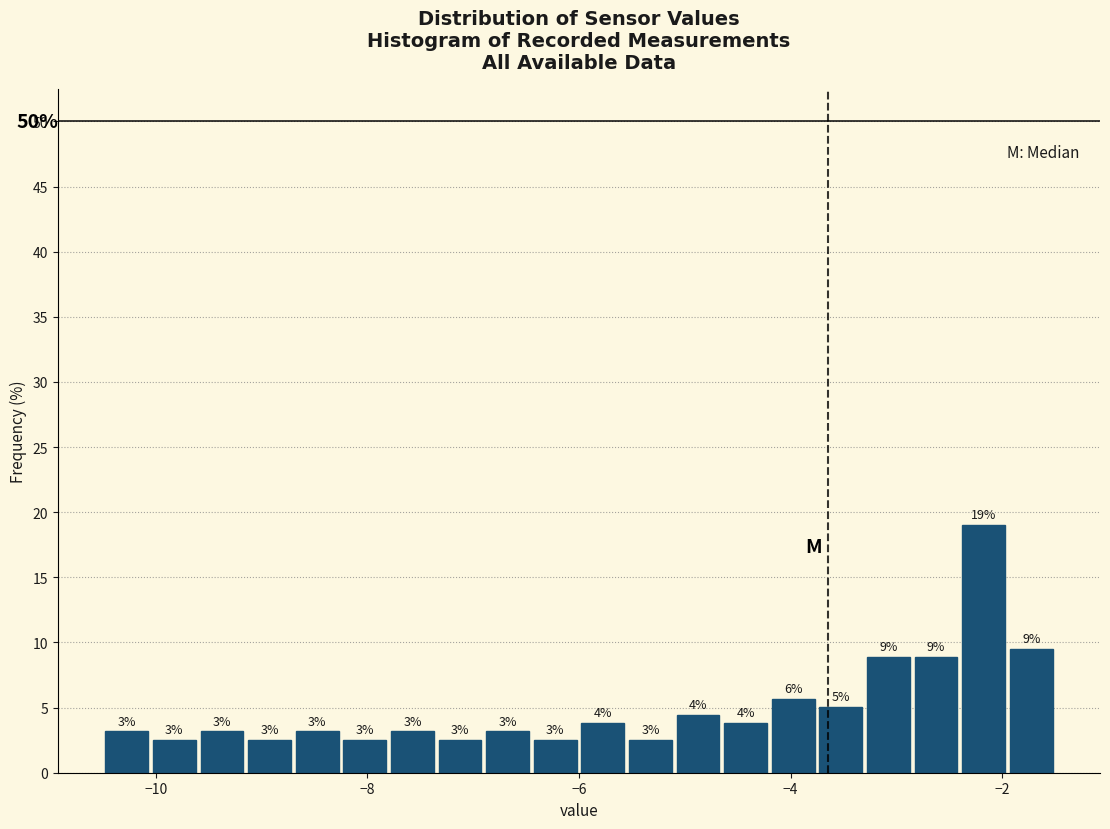

Around what value on the x-axis is the tallest bar? Give the approximate position of its centre, as read against the axis.

-2.2